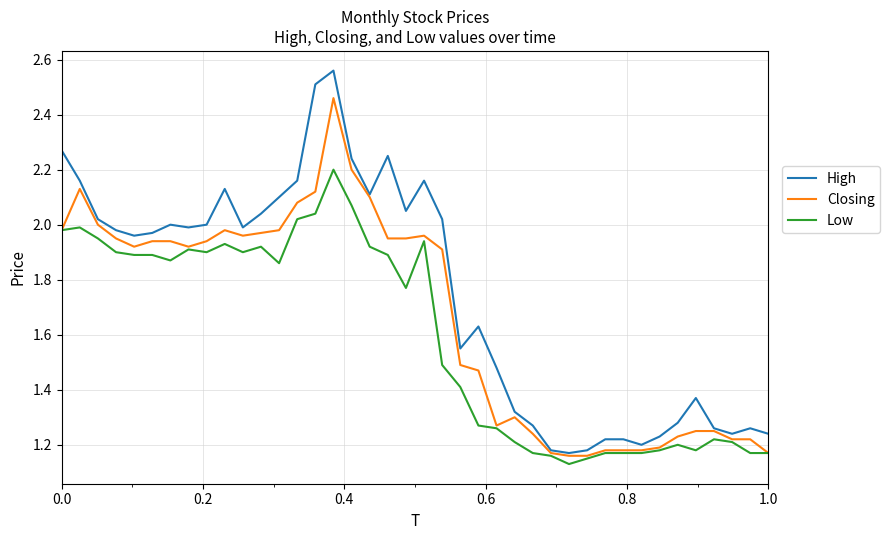

List the series in order of their peak value, lowest first.

Low, Closing, High